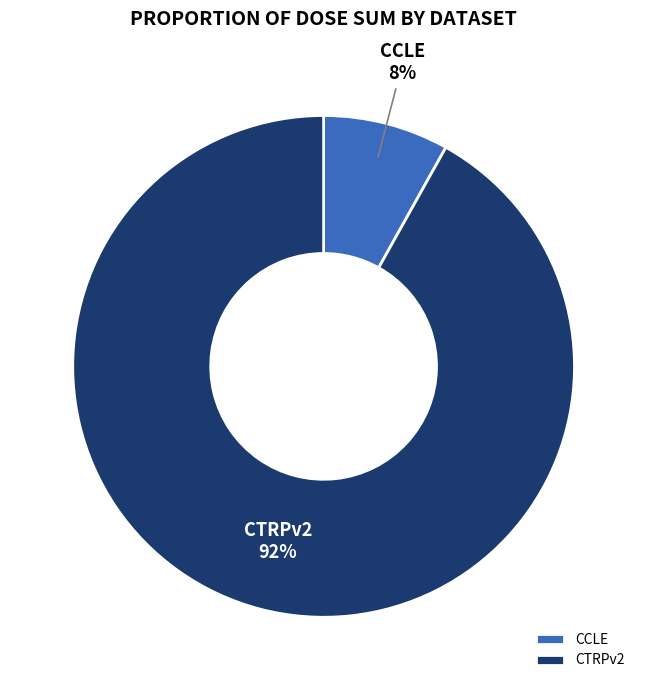

How many segments does this pie chart have?

2